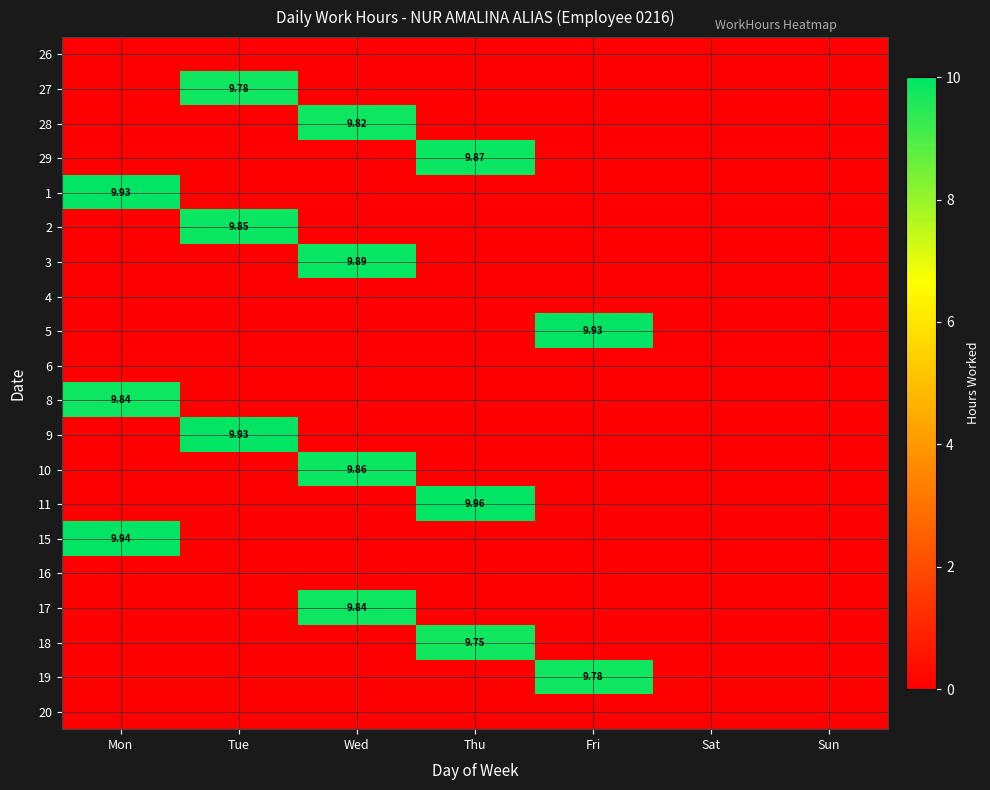

At which category is the sum across all series the highest?

Wed